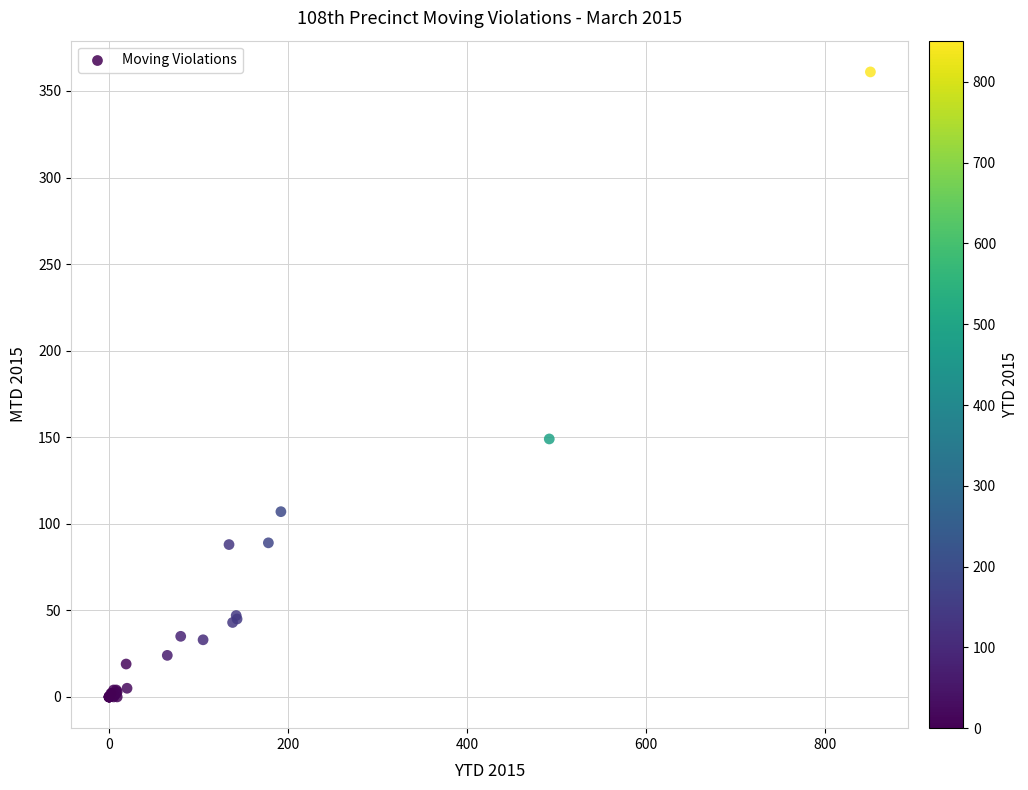

What Y value in the scatter plot is closest to 180?

149